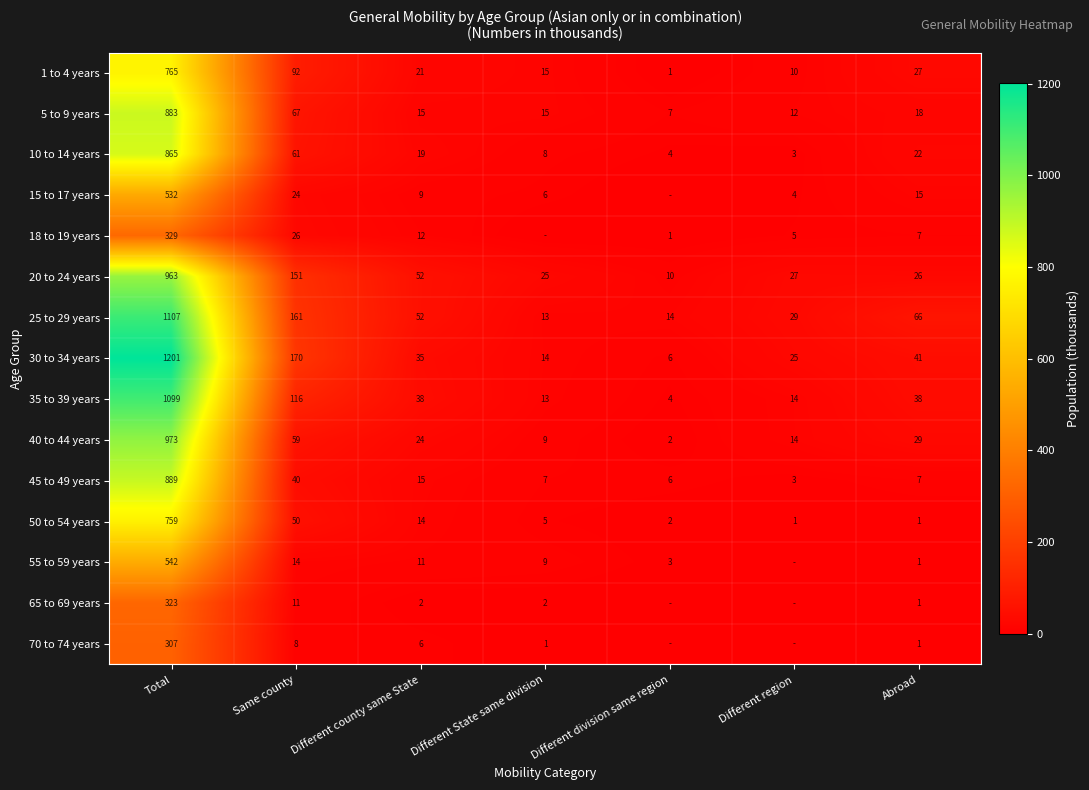

At how many categories does at least one series exceed 311?

1